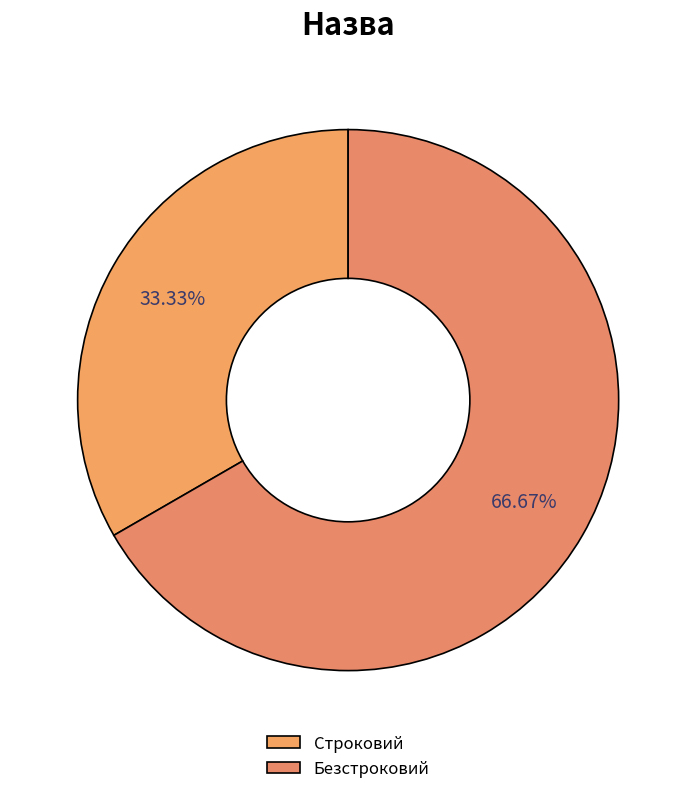

Is it true that Безстроковий is 67% of the pie?

True